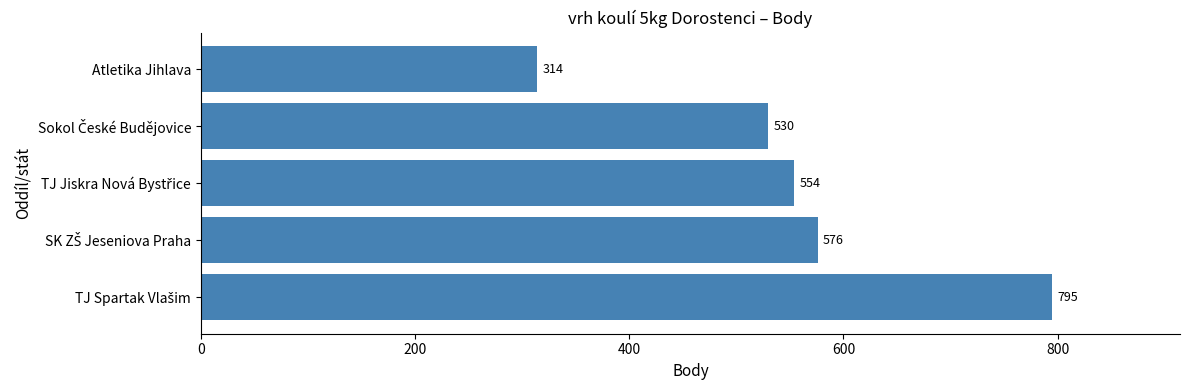

Reading bottom to top, list all the values displayed in this chart.

795	576	554	530	314